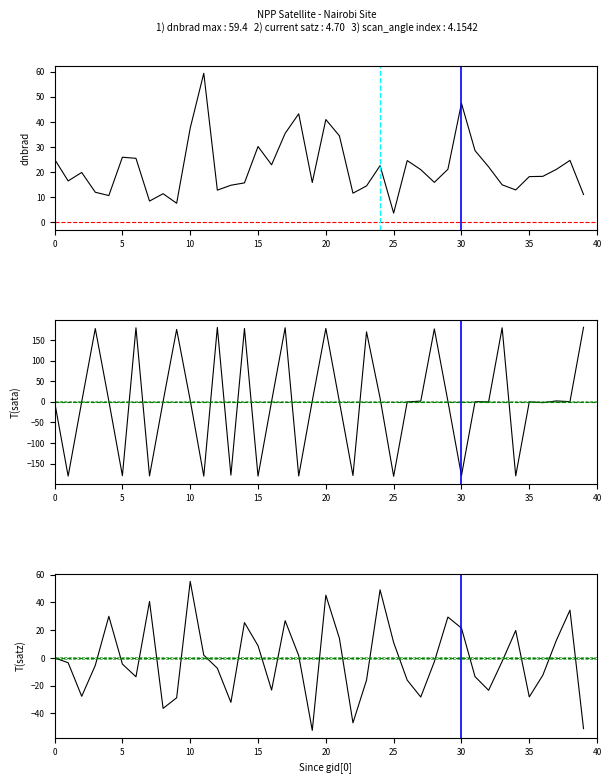

What is the difference between the T(satz) values at 39 and 22?

4.2